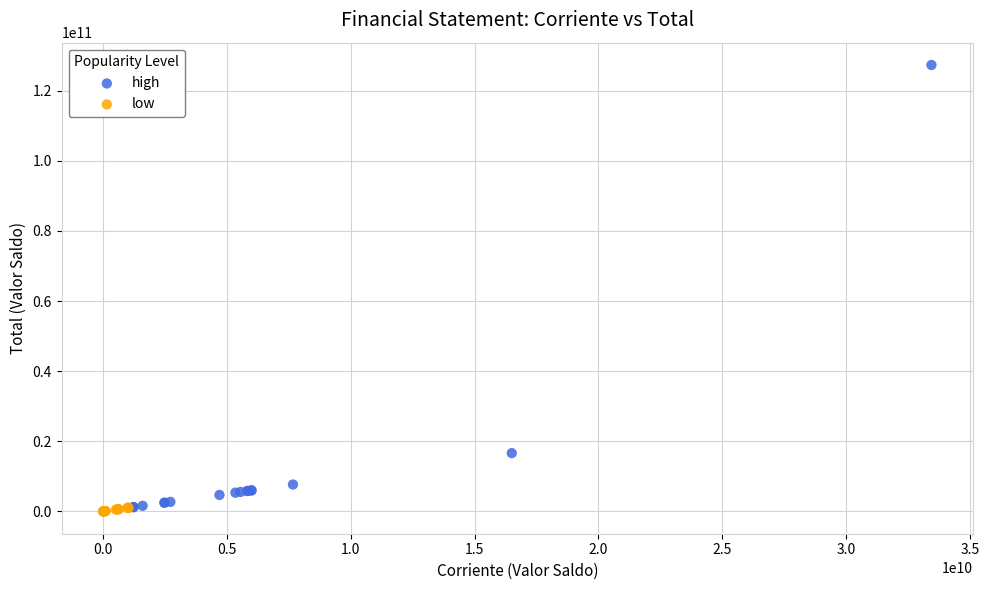

Which series contains the highest Y value?

high